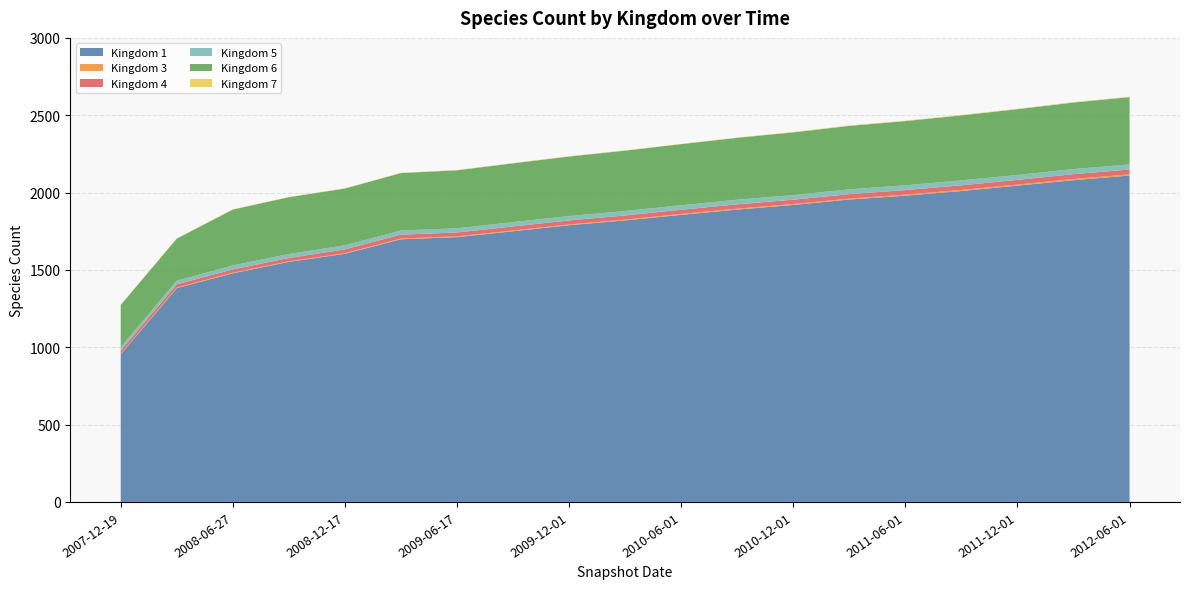

Reading left to right, list all the values displayed in this chart.

1: 954	1382	1478	1552	1604	1698	1712	1750	1789	1820	1856	1890	1920	1955	1980	2010	2045	2080	2110
3: 4	4	4	4	4	5	5	5	5	5	6	6	6	6	7	7	7	8	8
4: 21	21	21	21	25	25	25	26	26	27	27	28	28	29	29	30	30	31	31
5: 23	23	26	26	26	27	27	28	28	29	29	30	30	31	31	32	32	33	33
6: 271	272	361	367	367	371	375	380	385	390	395	400	405	410	415	420	425	430	435
7: 2	2	2	2	2	2	2	2	2	2	2	2	3	3	3	3	3	3	3